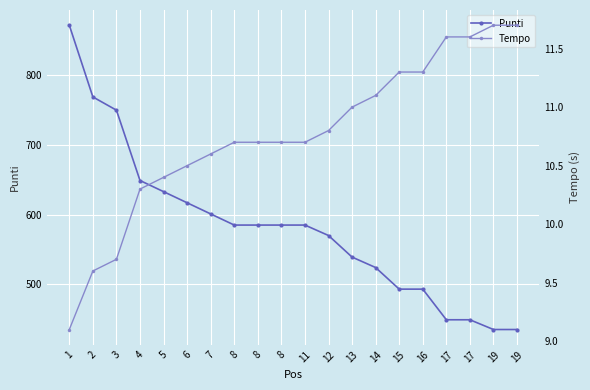

The Punti series shows 570.0 at 12. True or false?

True